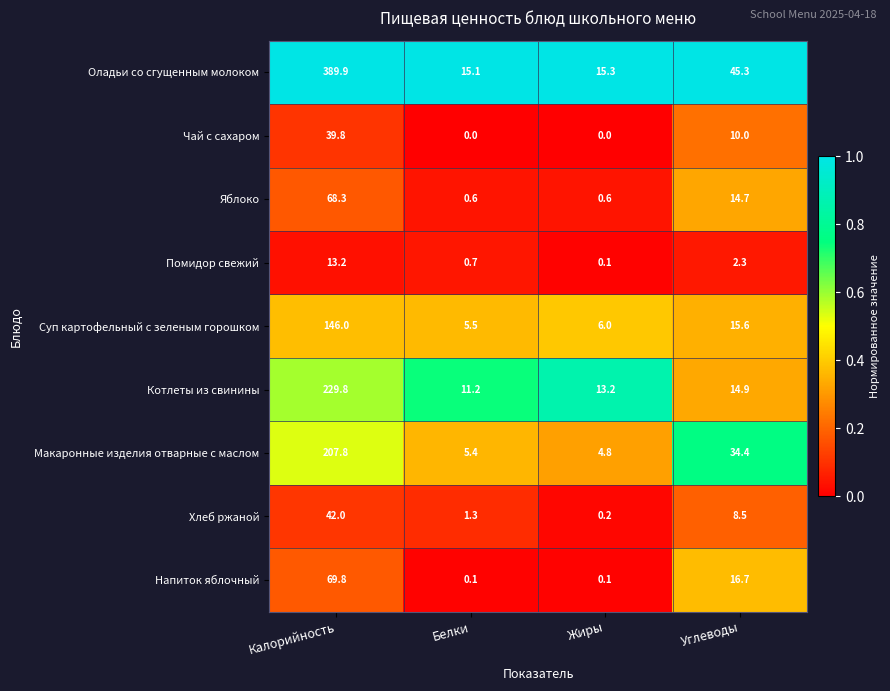

Rank the series by their maximum value, from highest to lowest.

Оладьи со сгущенным молоком, Котлеты из свинины, Макаронные изделия отварные с маслом, Суп картофельный с зеленым горошком, Напиток яблочный, Яблоко, Хлеб ржаной, Чай с сахаром, Помидор свежий